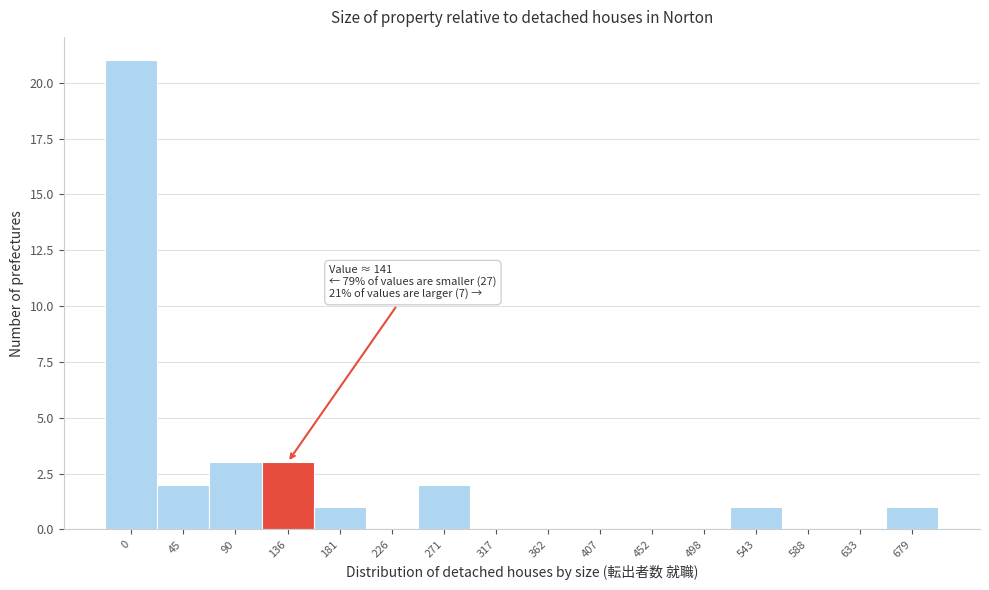

Reading right to left, list all the values displayed in this chart.

679=1	633=0	588=0	543=1	498=0	452=0	407=0	362=0	317=0	271=2	226=0	181=1	136=3	90=3	45=2	0=21